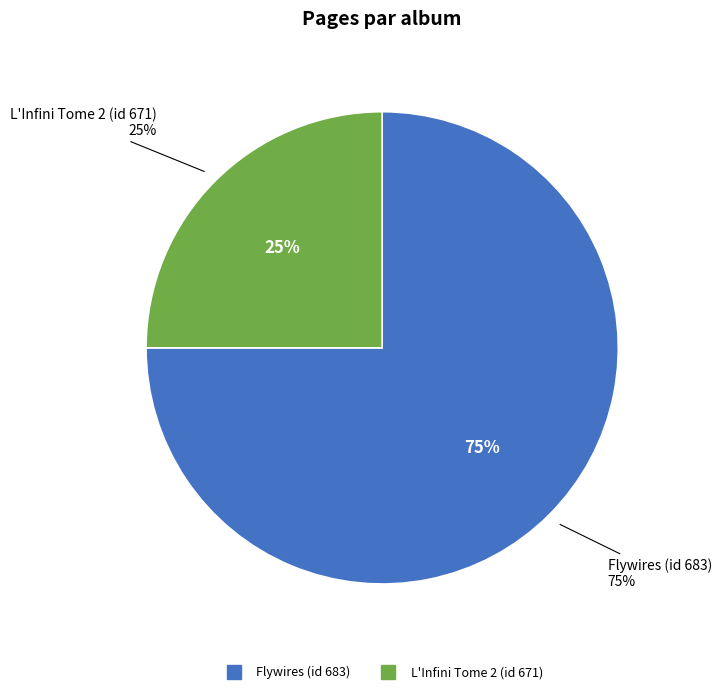

Approximately how many times larger is the value at Flywires (id 683) compared to L'Infini Tome 2 (id 671)?

3.0